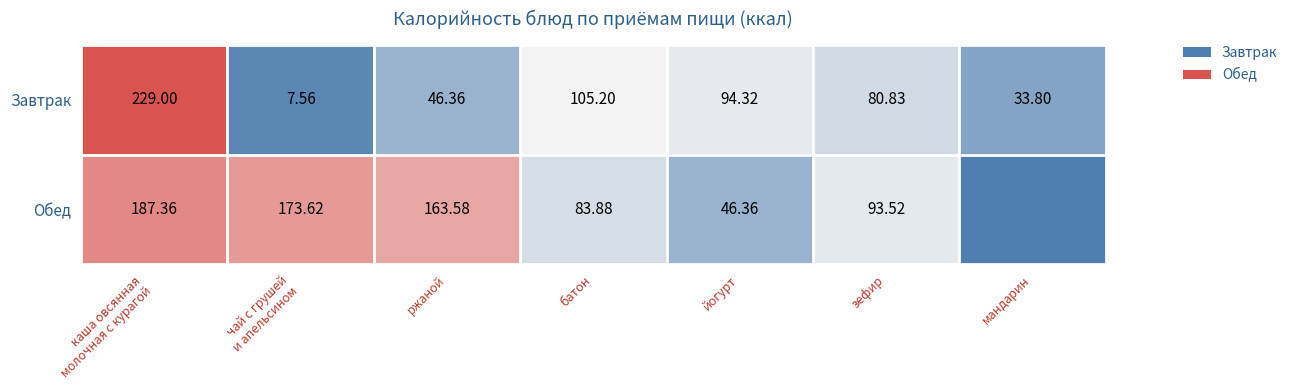

The Обед series shows 163.6 at ржаной. True or false?

True